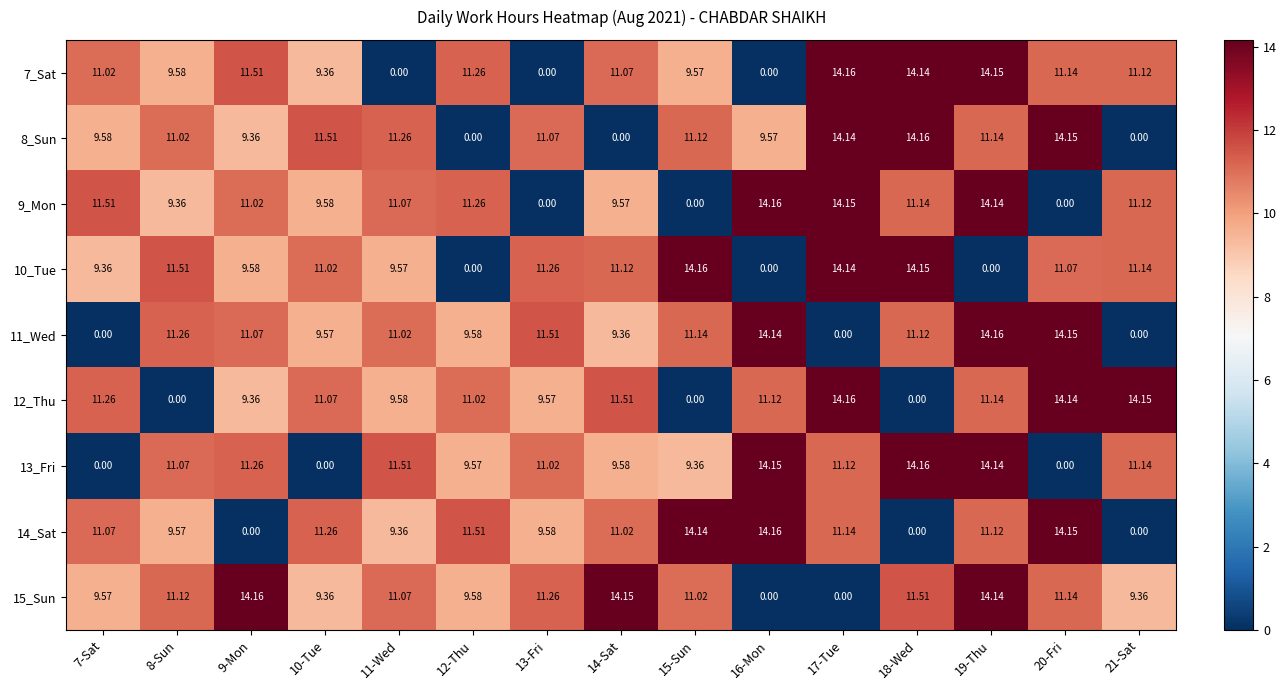

Is the value of 7_Sat at 19-Thu greater than the value of 8_Sun at 11-Wed?

Yes